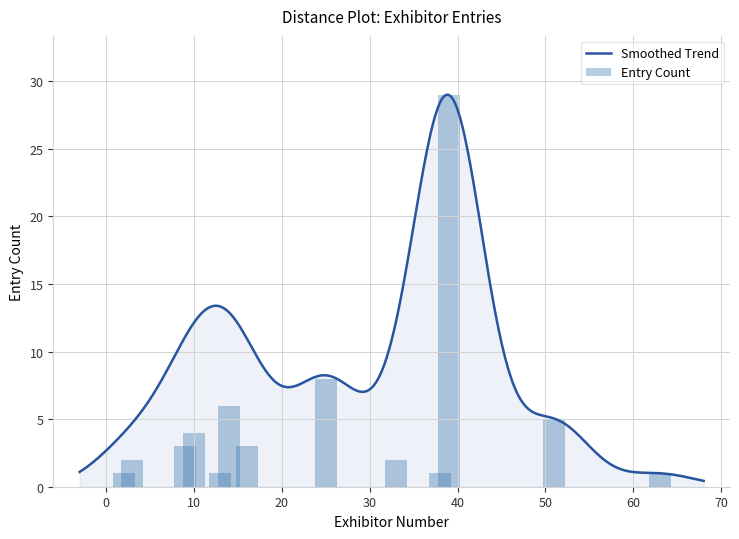

Which category has the lowest value across all series?

2